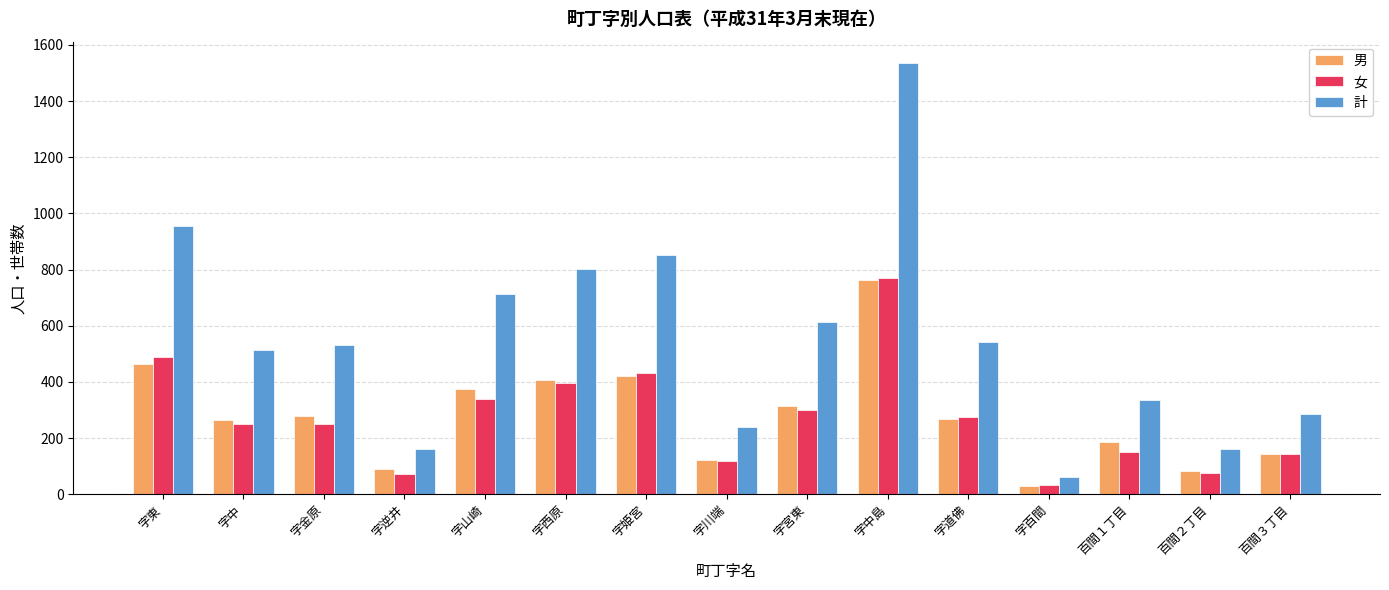

What is the difference between the maximum and minimum values in the 計 series?

1473